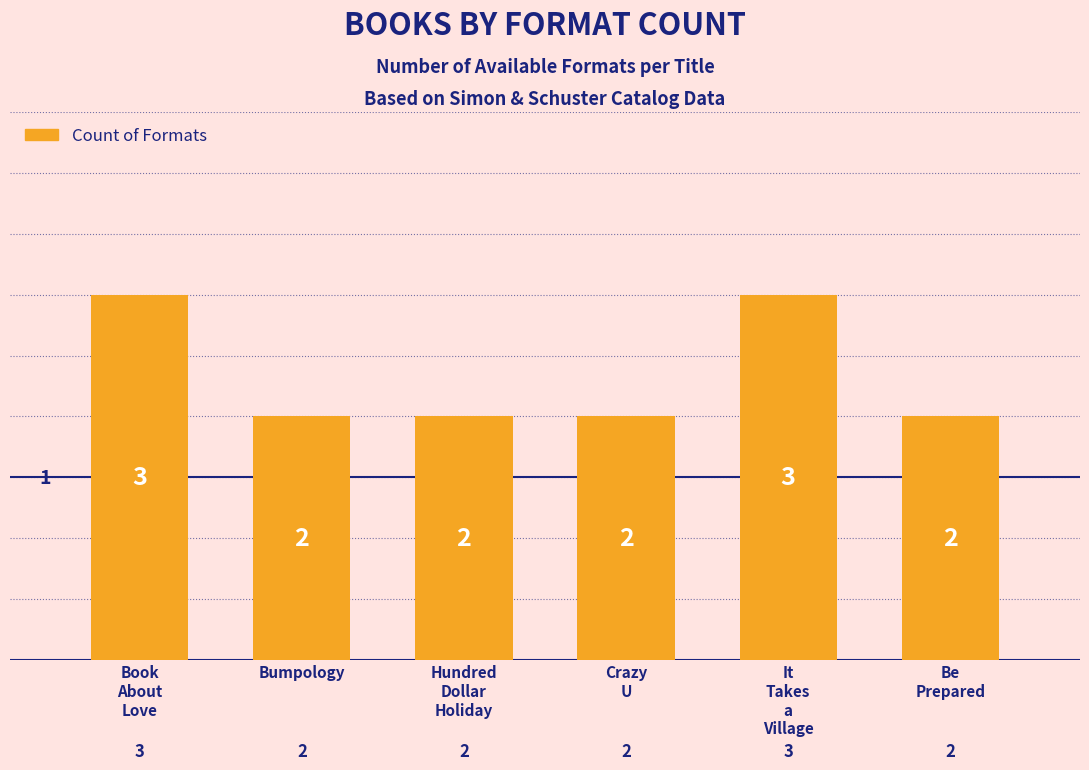

The value at Hundred
Dollar
Holiday is 3. True or false?

False